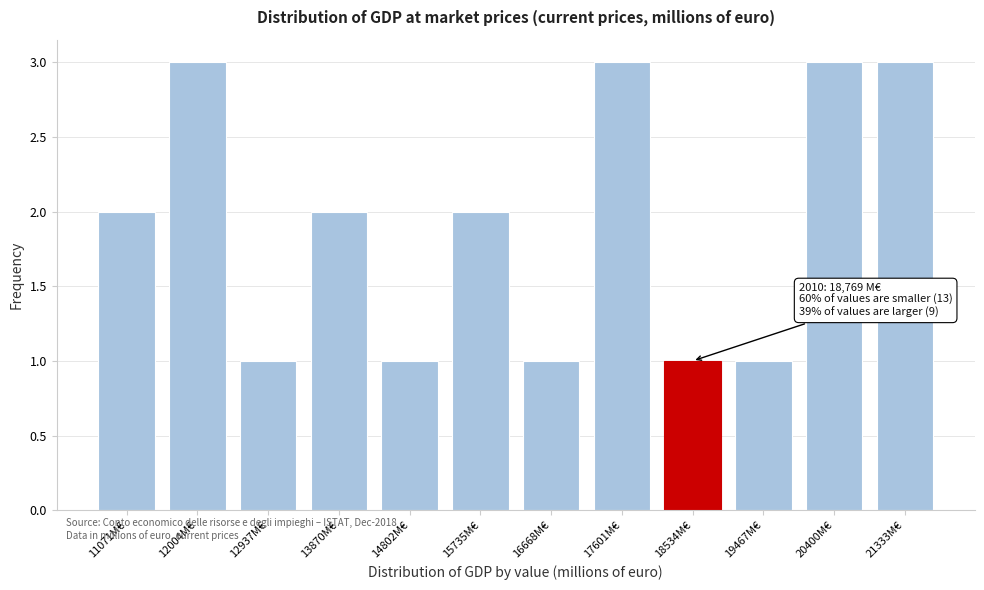

Reading left to right, list all the values displayed in this chart.

2	3	1	2	1	2	1	3	1	1	3	3